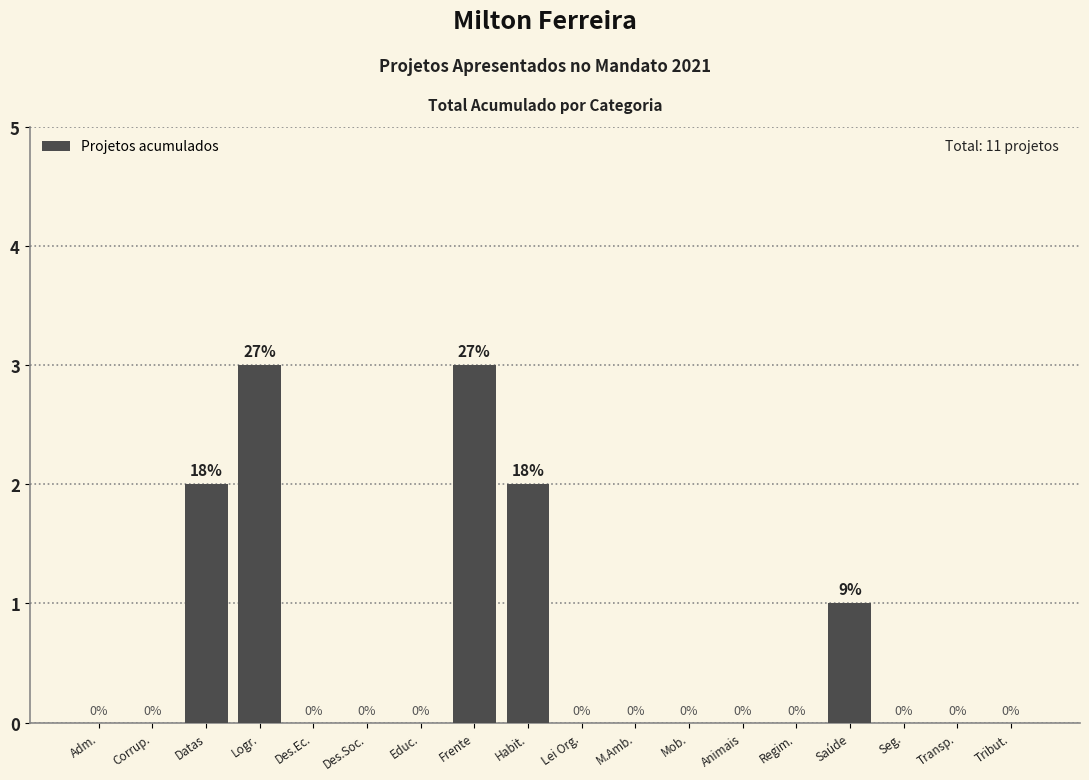

Reading left to right, transcribe all the data shown in this chart.

Adm.=0	Corrup.=0	Datas=2	Logr.=3	Des.Ec.=0	Des.Soc.=0	Educ.=0	Frente=3	Habit.=2	Lei Org.=0	M.Amb.=0	Mob.=0	Animais=0	Regim.=0	Saúde=1	Seg.=0	Transp.=0	Tribut.=0